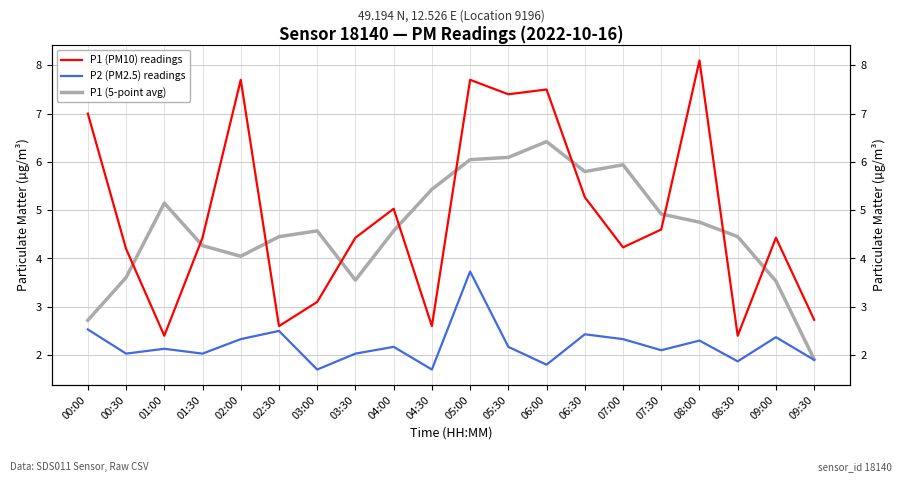

True or false: P2 (PM2.5) readings has more than 0 interior local peaks.

True